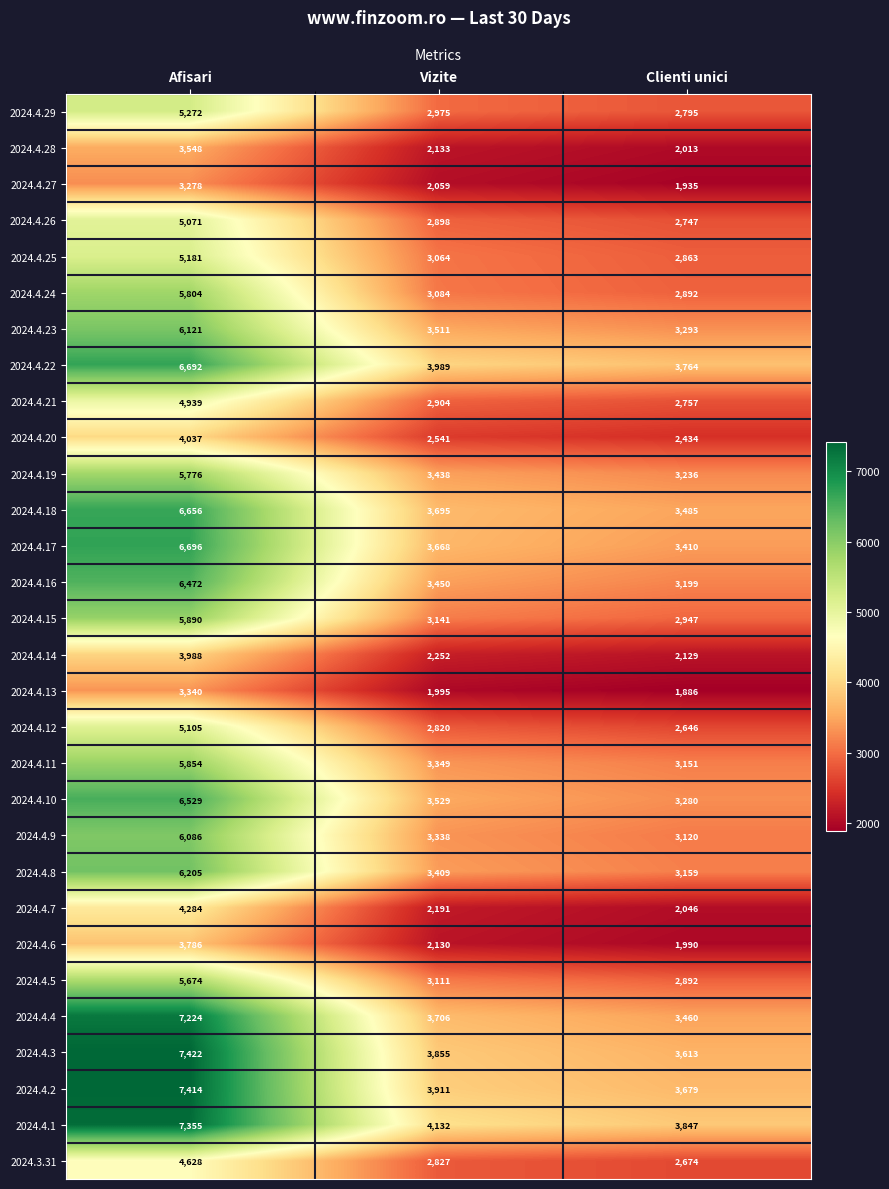

True or false: 2024.4.17 has a value of 3668 at Vizite.

True